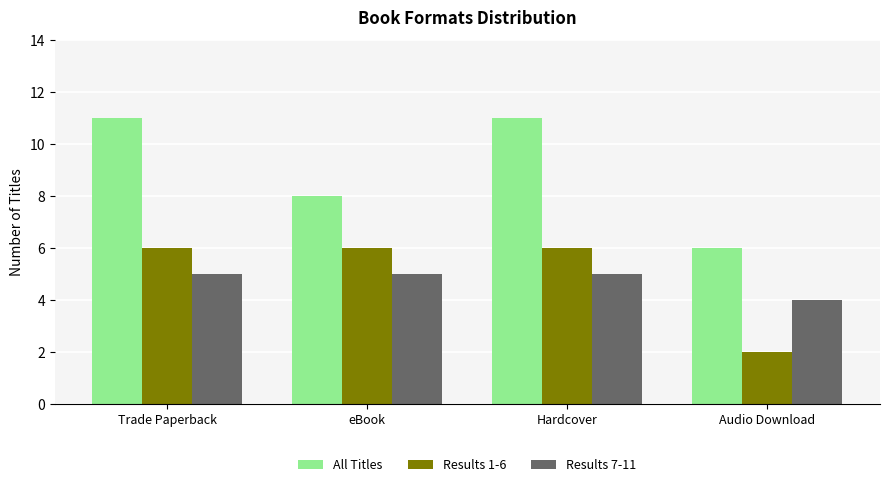

Reading left to right, extract all data points from this chart.

All Titles: 11	8	11	6
Results 1-6: 6	6	6	2
Results 7-11: 5	5	5	4